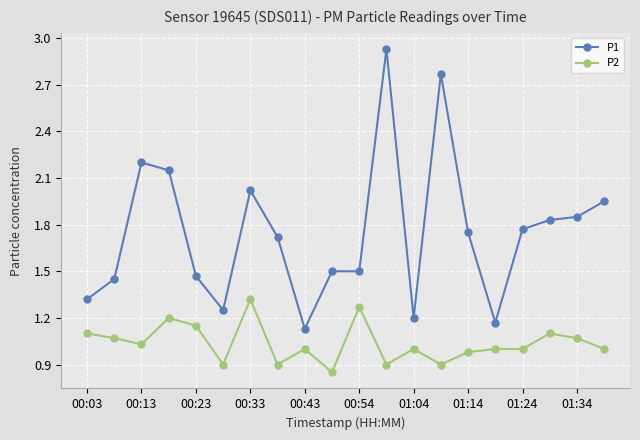

What are all the series names shown in the legend?

P1, P2